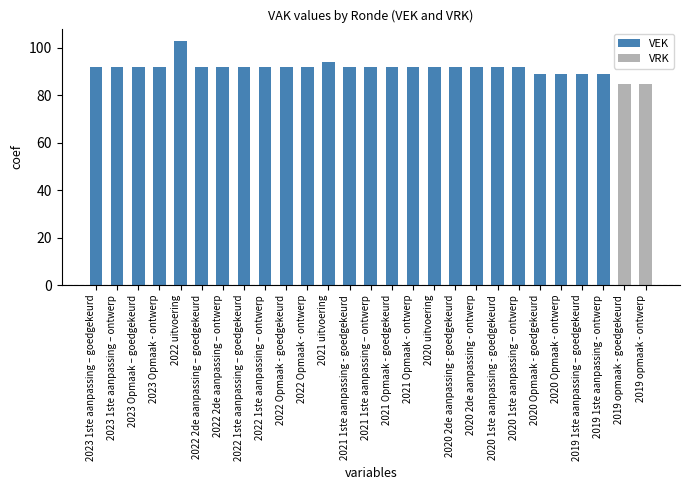

Is it true that VEK equals 92 at 2020 2de aanpassing - goedgekeurd?

True